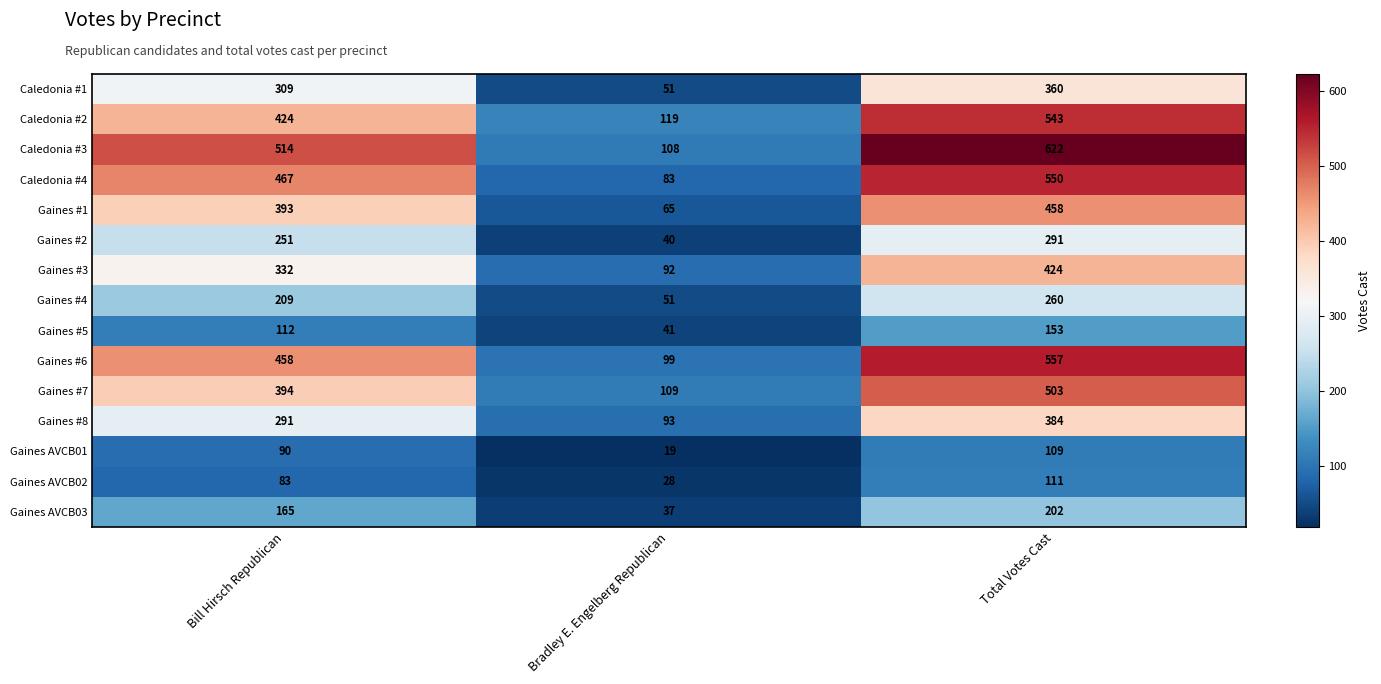

Is it true that Gaines #3 equals 332 at Bill Hirsch Republican?

True